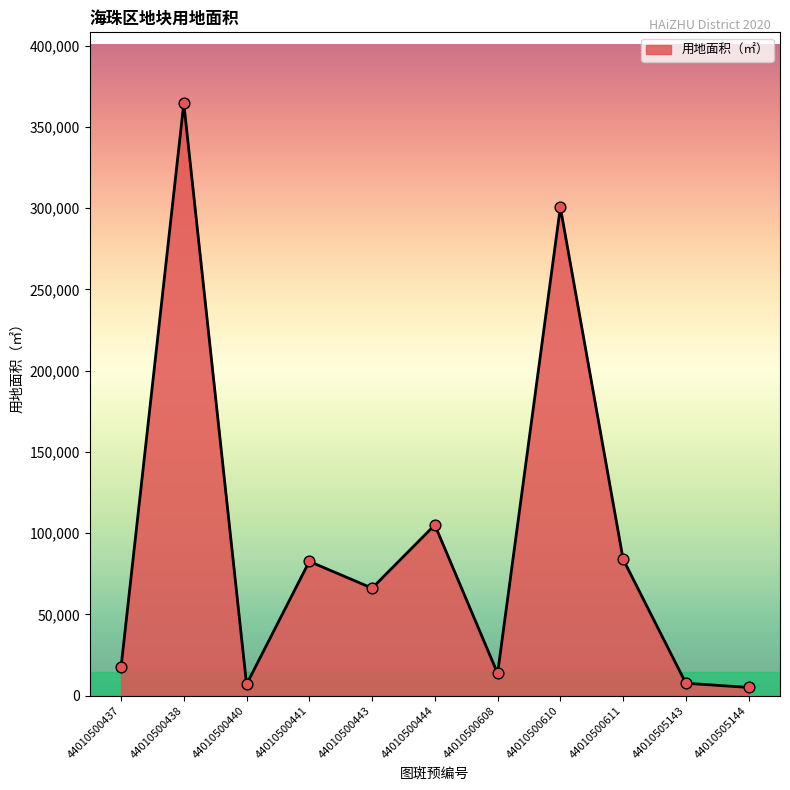

Between 44010500441 and 44010500608, which is larger?

44010500441